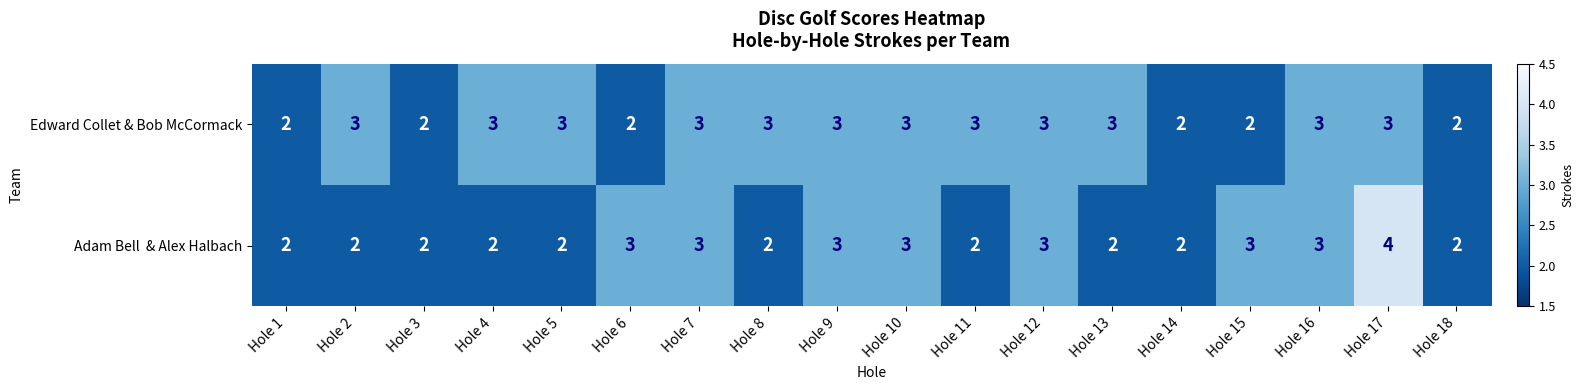

How many categories are shown in the chart?

18